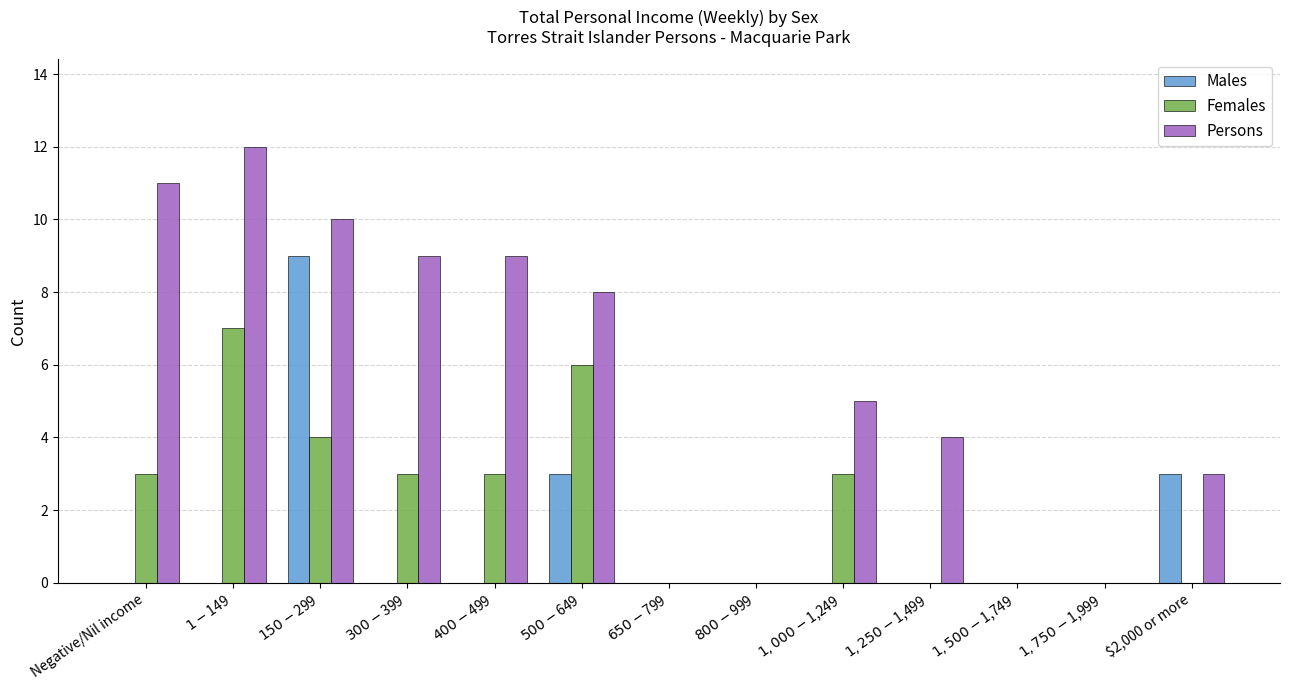

Which series has the largest total across all categories?

Persons